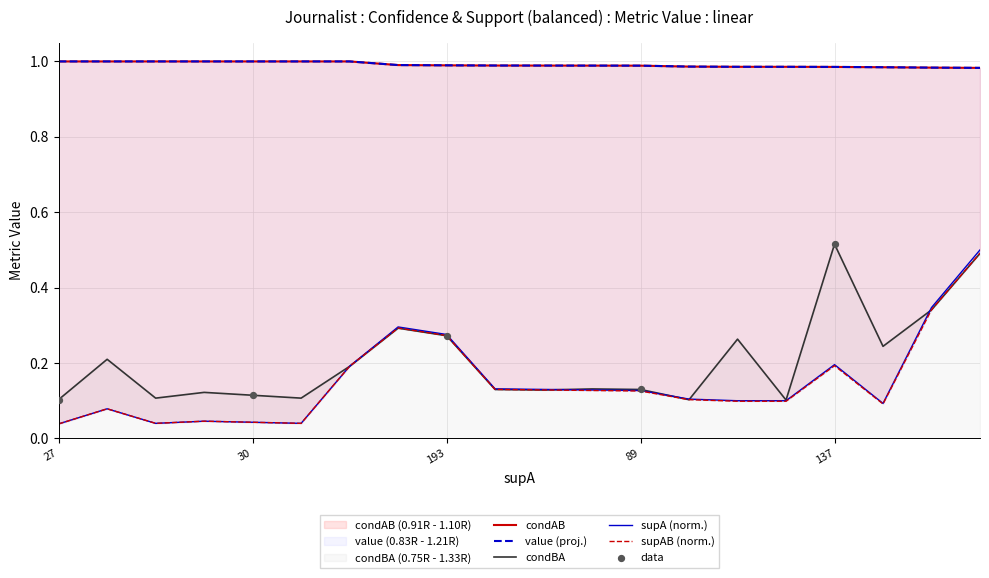

At how many categories does at least one series exceed 0?

20